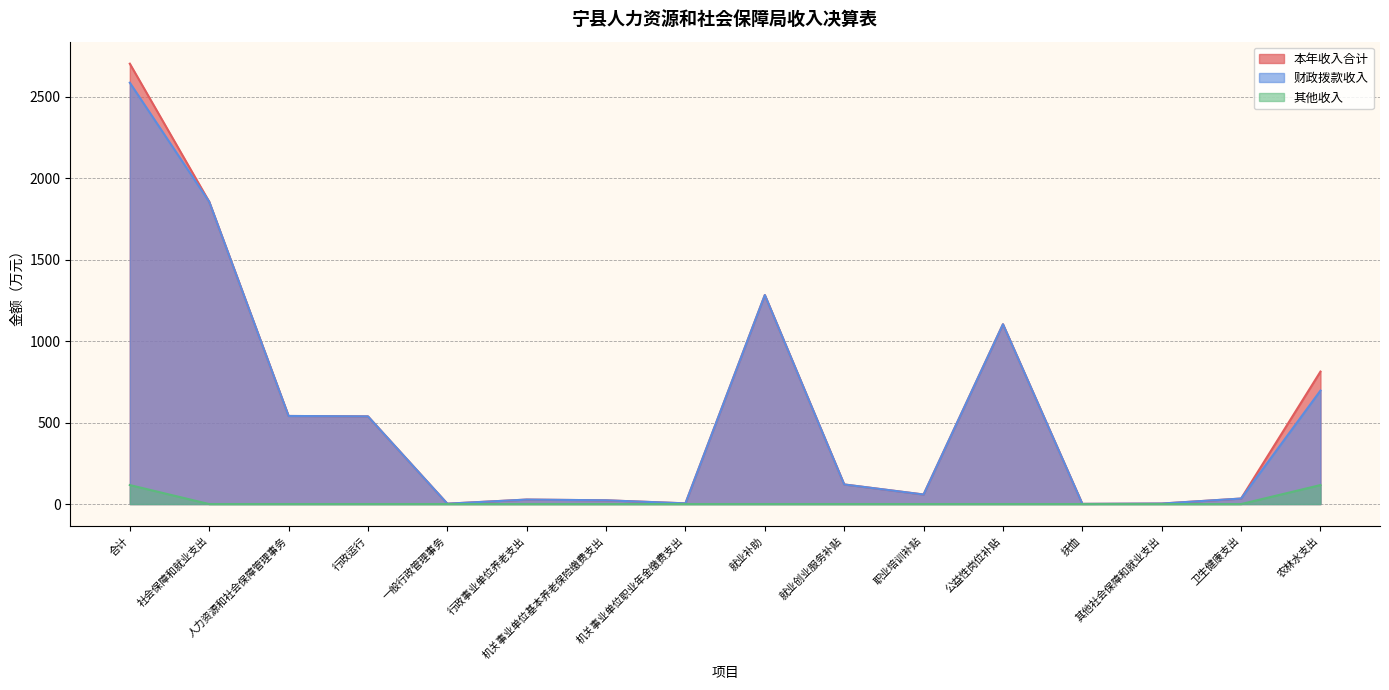

What is the difference between the second highest and second lowest values in the 财政拨款收入 series?

1853.3